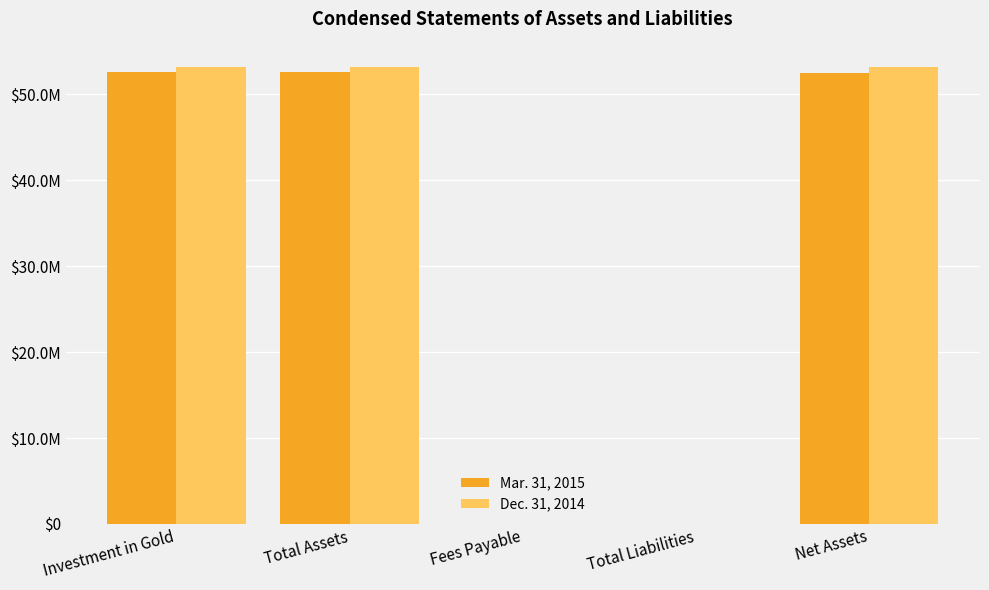

Is the value of Mar. 31, 2015 at Net Assets greater than the value of Dec. 31, 2014 at Total Assets?

No